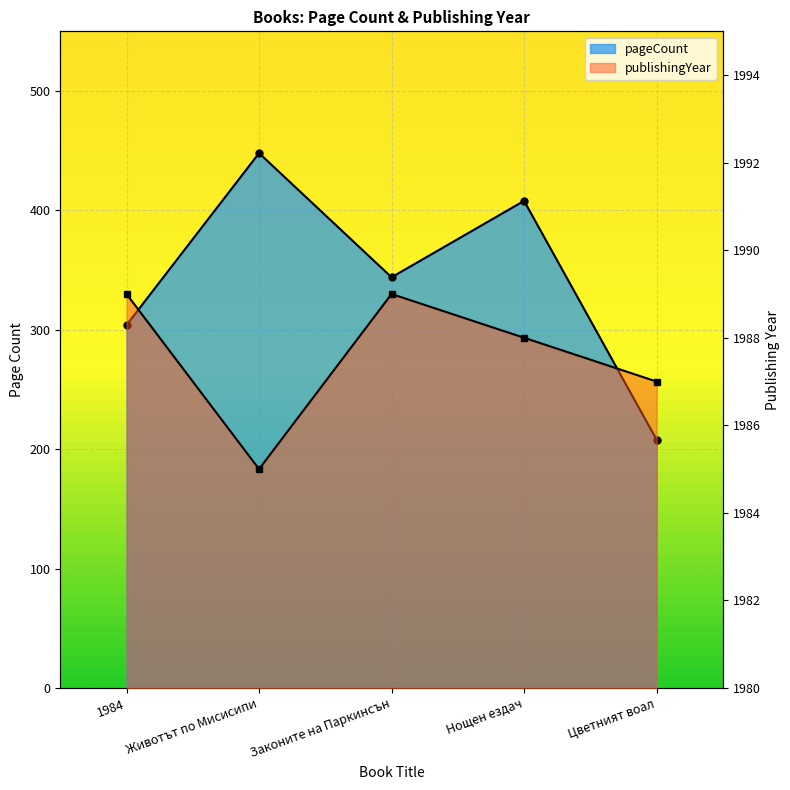

Reading left to right, what are all the values shown in this chart?

pageCount: 1984=304	Животът по Мисисипи=448	Законите на Паркинсън=344	Нощен ездач=408	Цветният воал=208
publishingYear: 1984=1989	Животът по Мисисипи=1985	Законите на Паркинсън=1989	Нощен ездач=1988	Цветният воал=1987